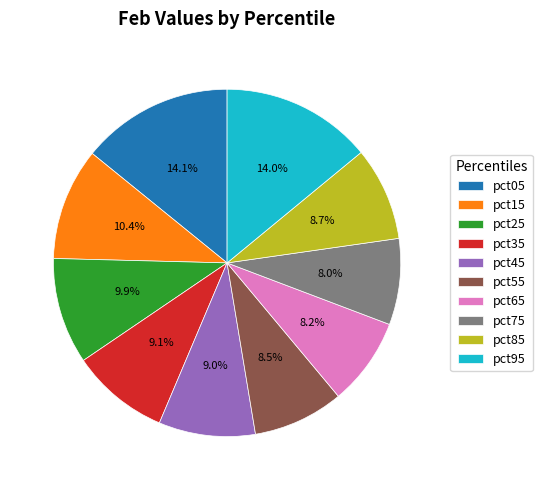

The pct25 slice represents 4% of the pie. True or false?

False